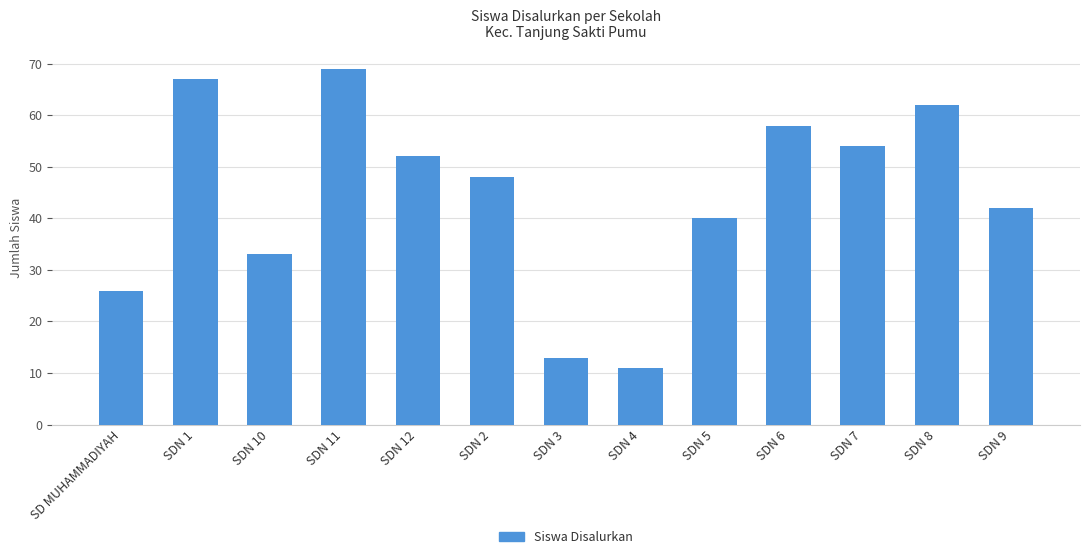

How many data points does each series have?

13